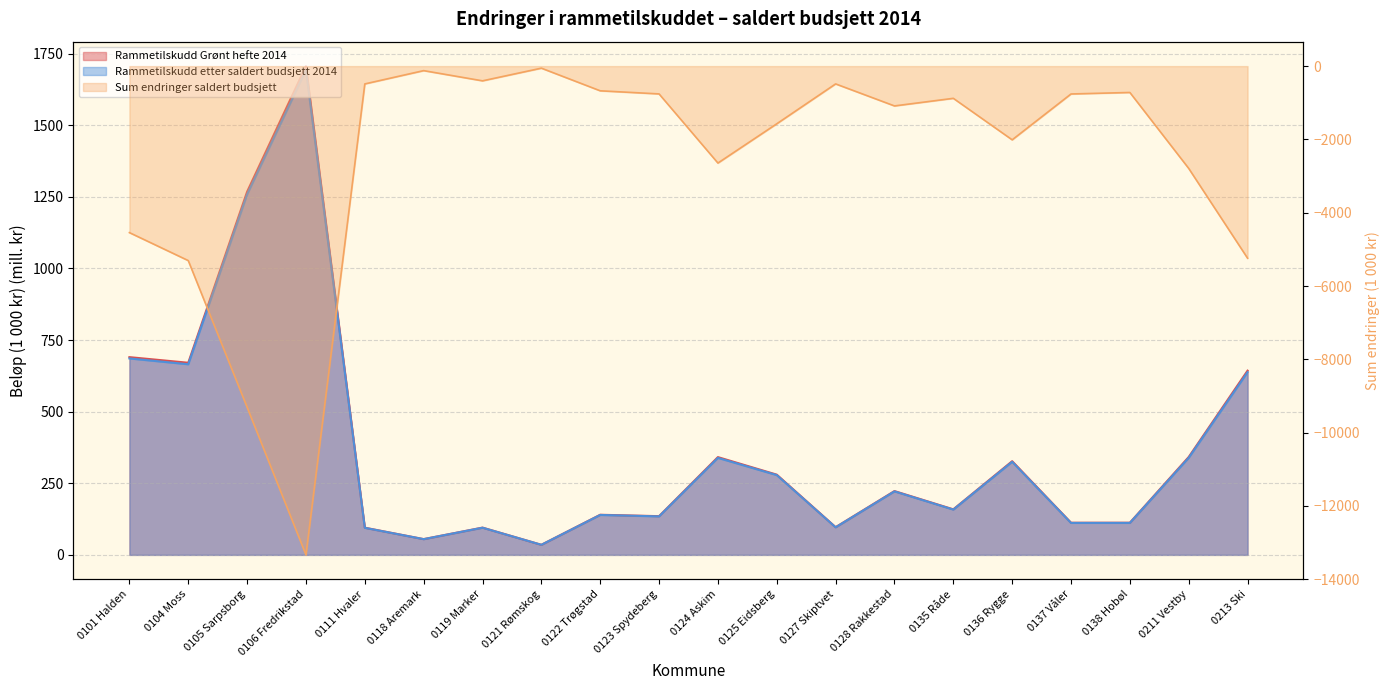

At which category is the sum across all series the highest?

0121 Rømskog